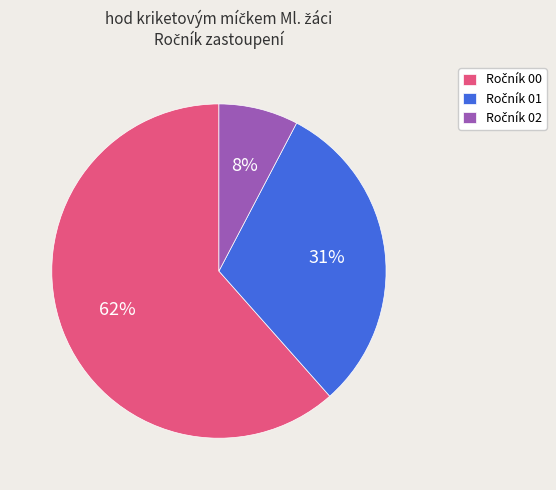

Does any single category account for the majority?

Yes